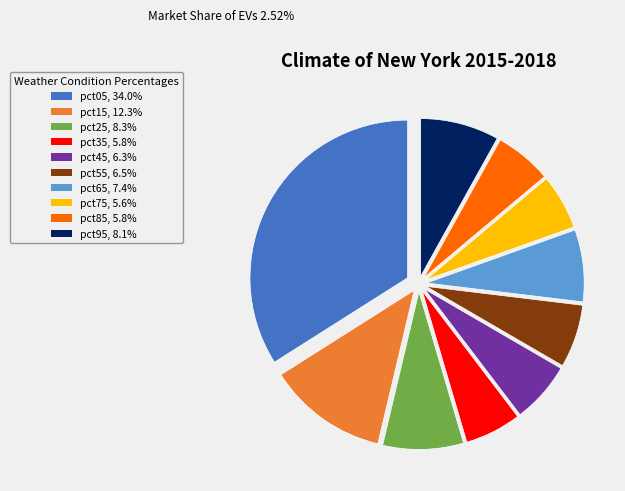

Do pct25, 8.3% and pct55, 6.5% together represent more than half of the pie?

No